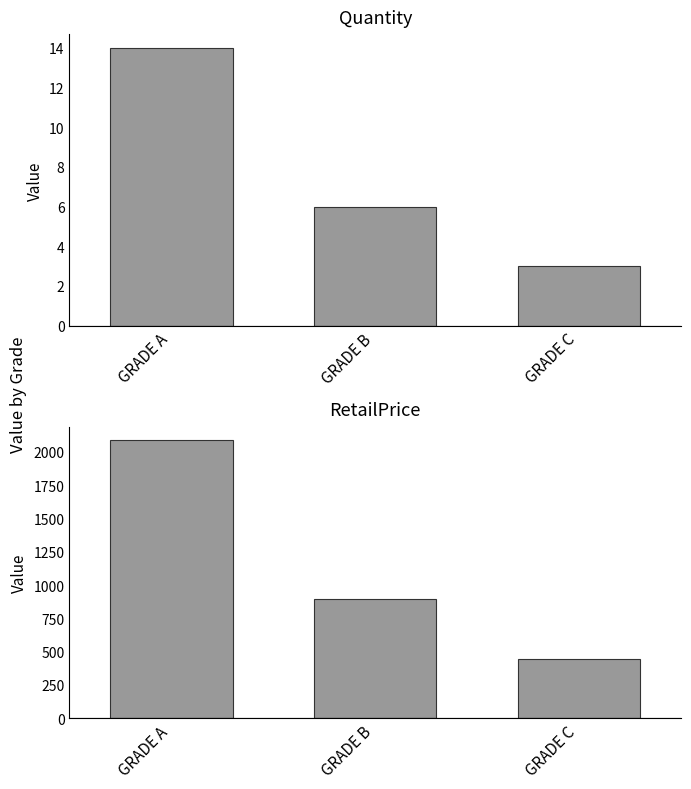

Rank the categories by Quantity value from highest to lowest.

GRADE A, GRADE B, GRADE C